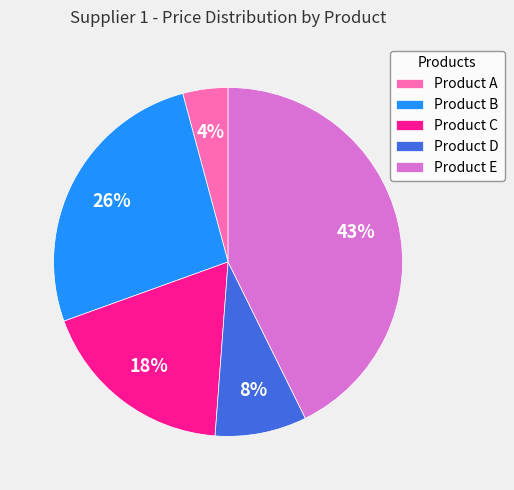

True or false: Product D accounts for 8% of the total.

True